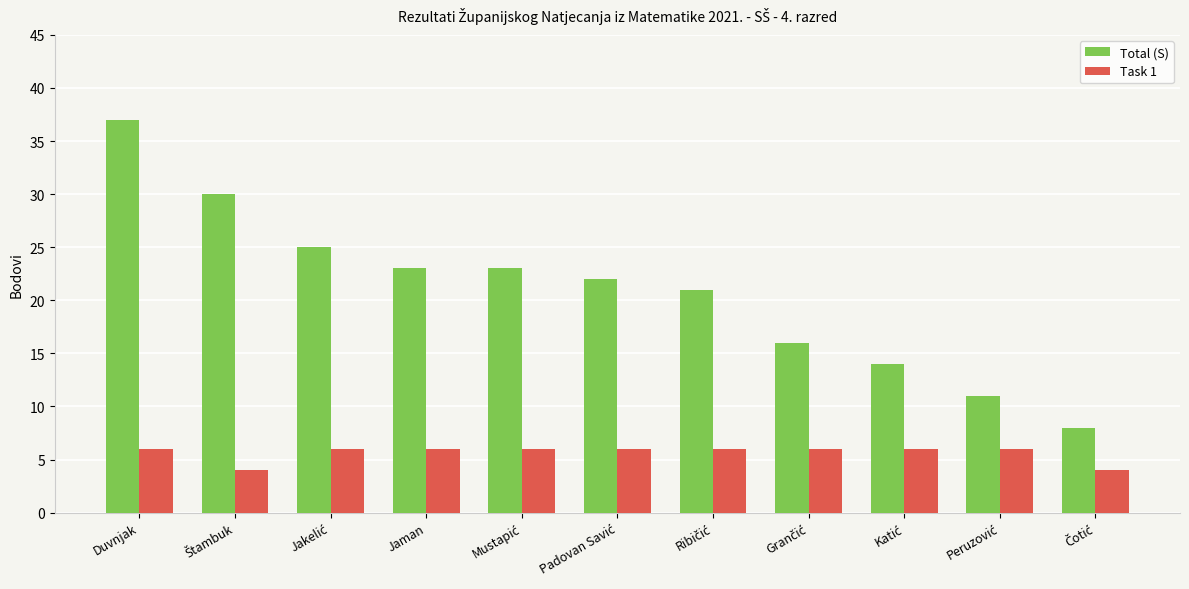

What is the minimum value shown in the chart?

4